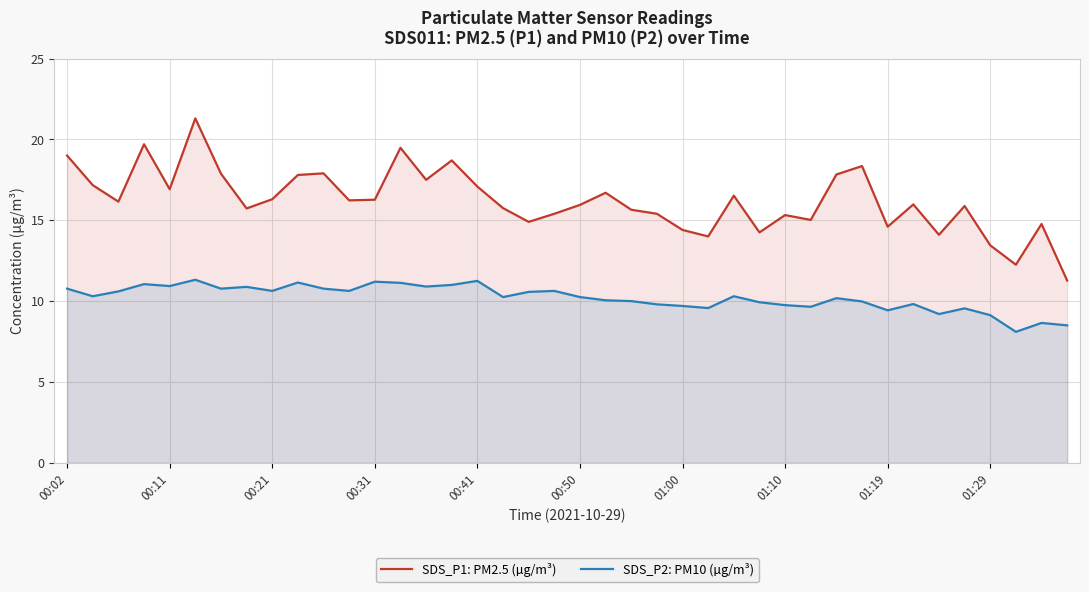

Between 18 and 29, which series saw the biggest shift?

SDS_P2: PM10 (µg/m³)